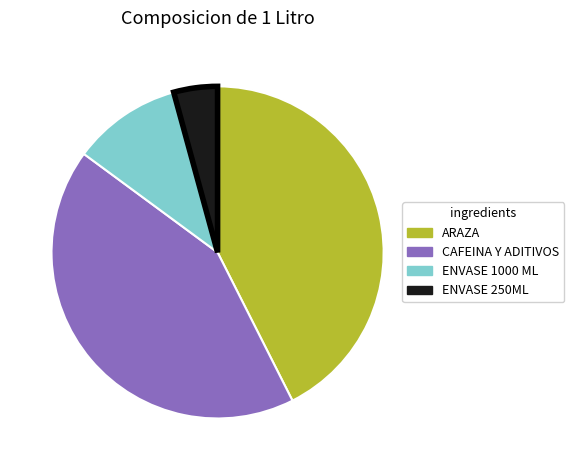

Between ENVASE 250ML and ARAZA, which is larger?

ARAZA